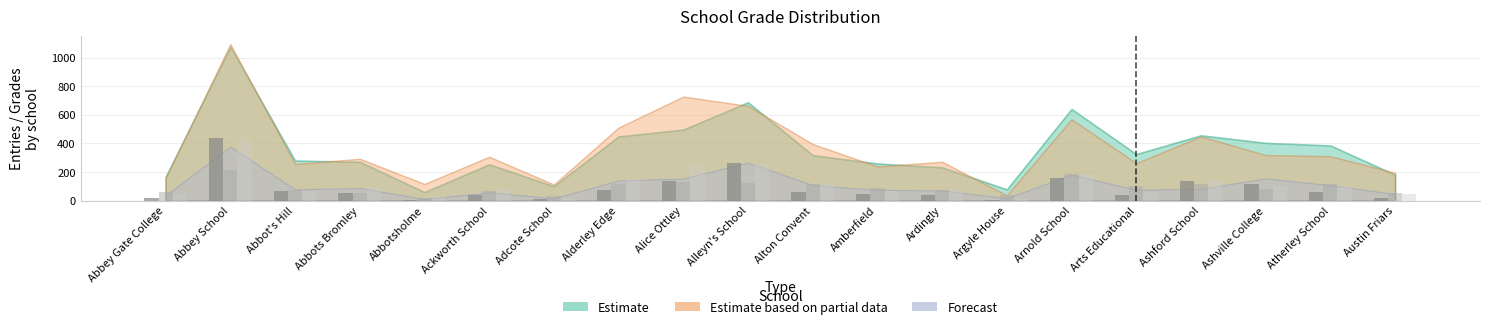

At which category does the chart reach its peak across all series?

Abbey School